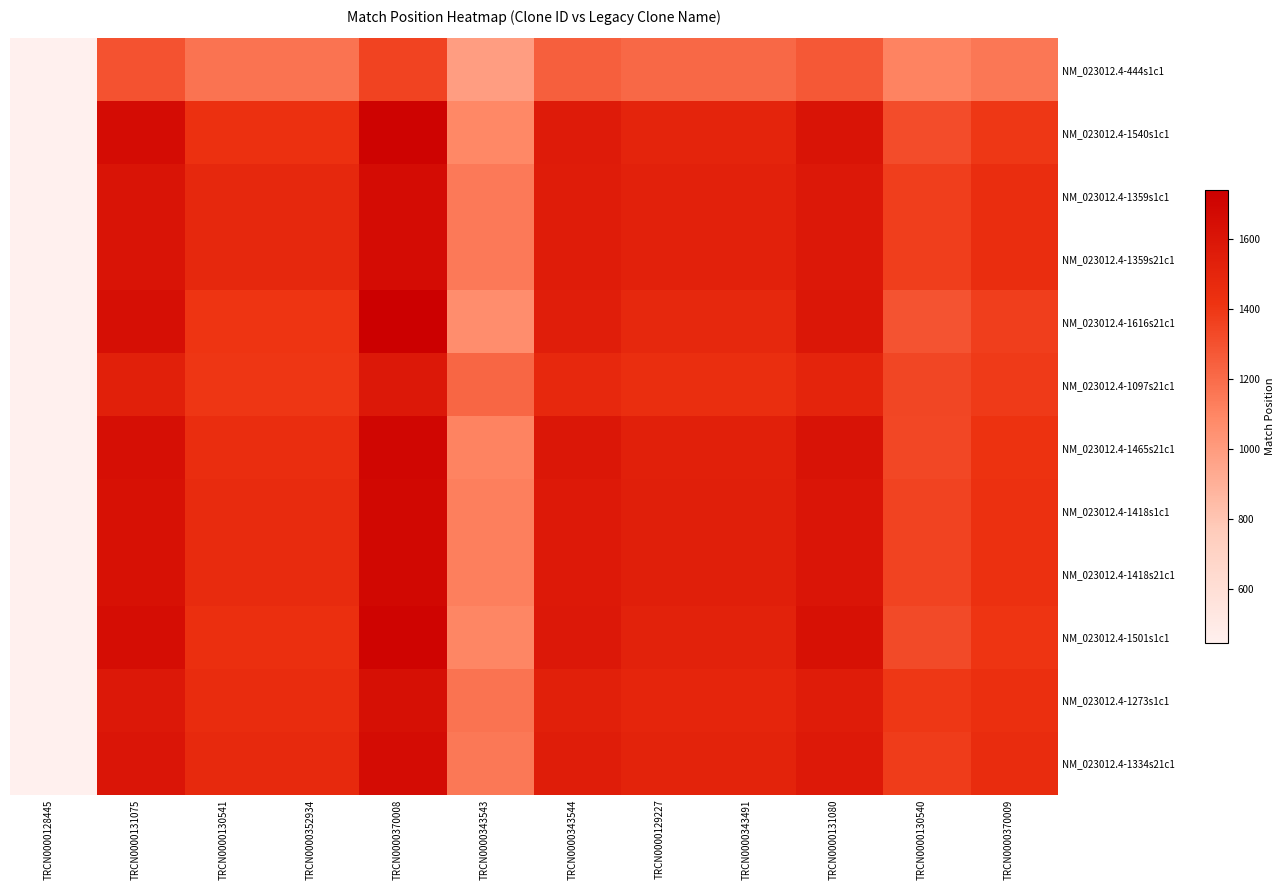

Which series has the largest range (max minus min)?

NM_023012.4-1616s21c1